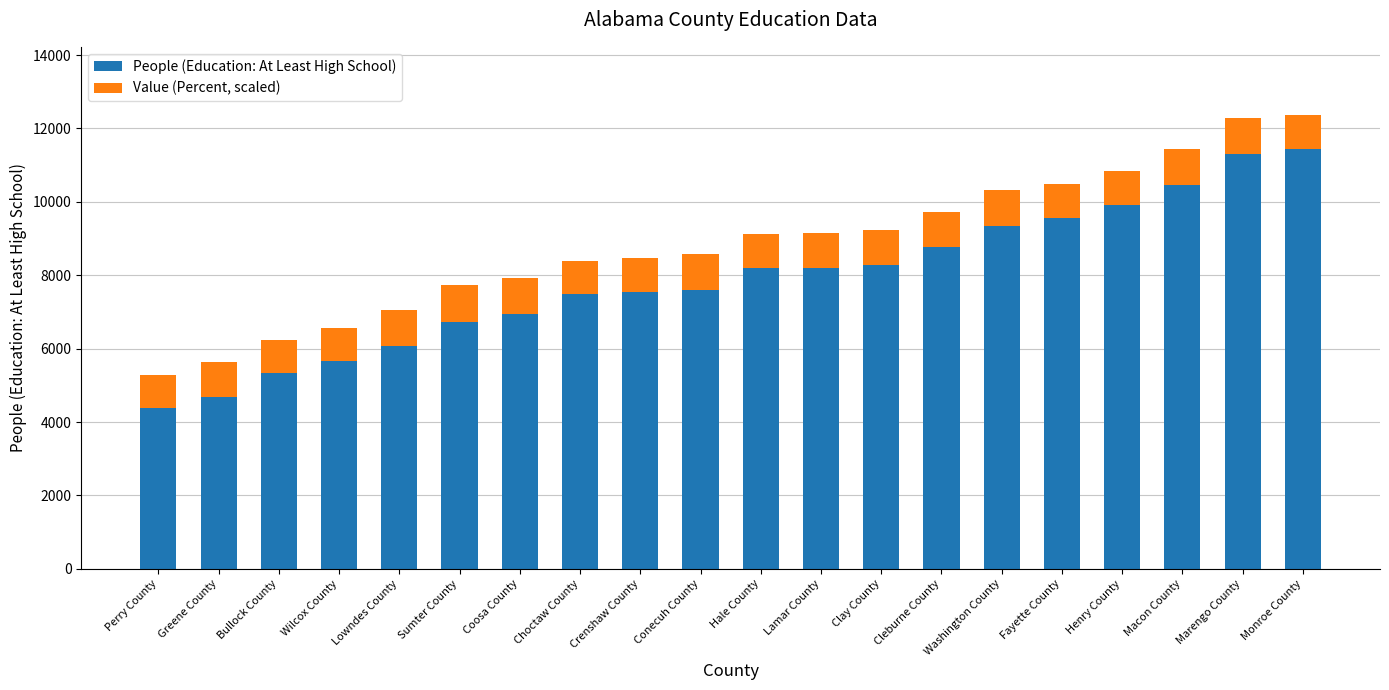

What is the total value across all series at Perry County?

5270.2